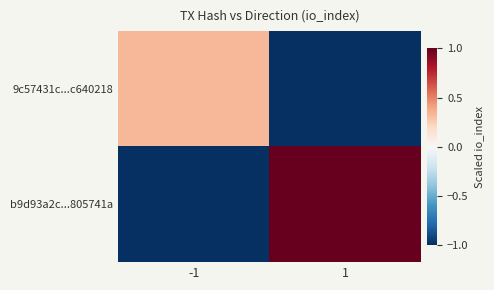

Between 1 and -1, which is larger?

-1